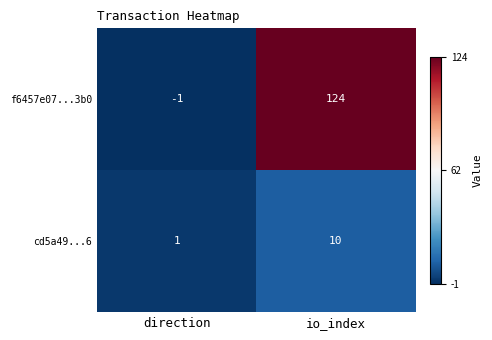

List the series in order of their overall mean, lowest first.

cd5a49...6, f6457e07...3b0